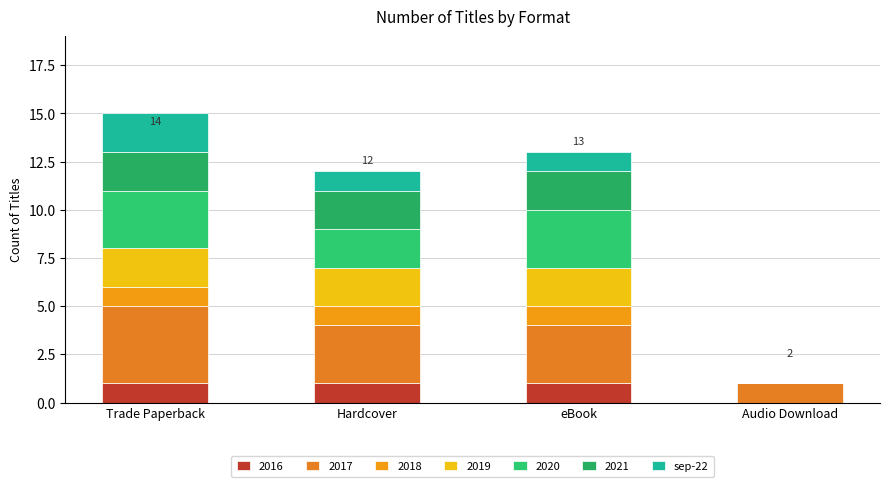

Count the number of data series in this chart.

7